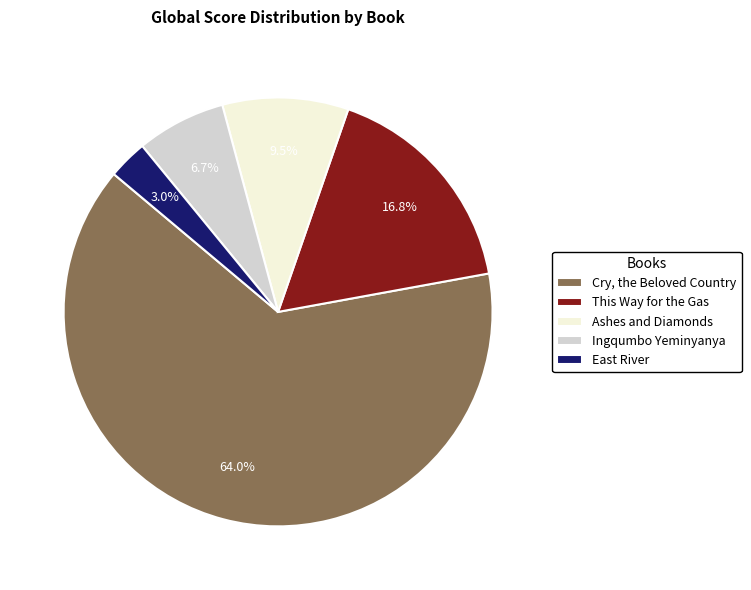

Is it true that Cry, the Beloved Country is 64% of the pie?

True